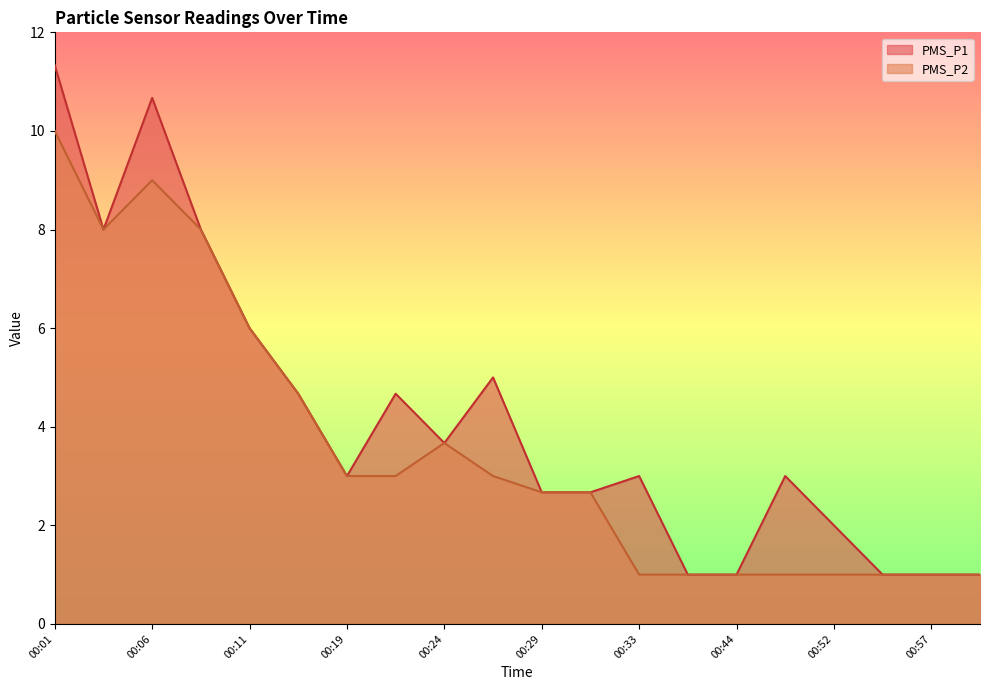

In PMS_P1, how many points are lower than both neighbors (excluding endpoints)?

3